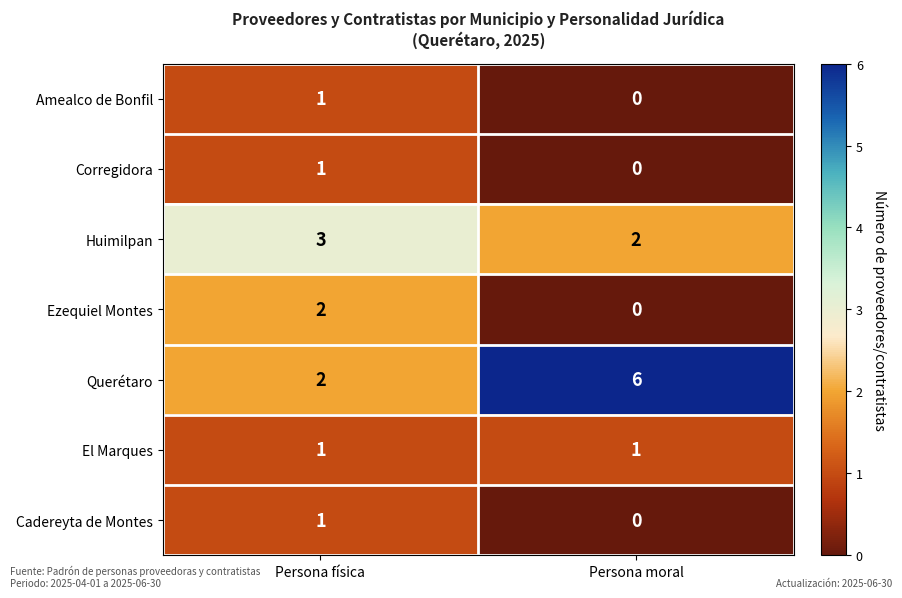

The El Marques series shows 1 at Persona física. True or false?

True